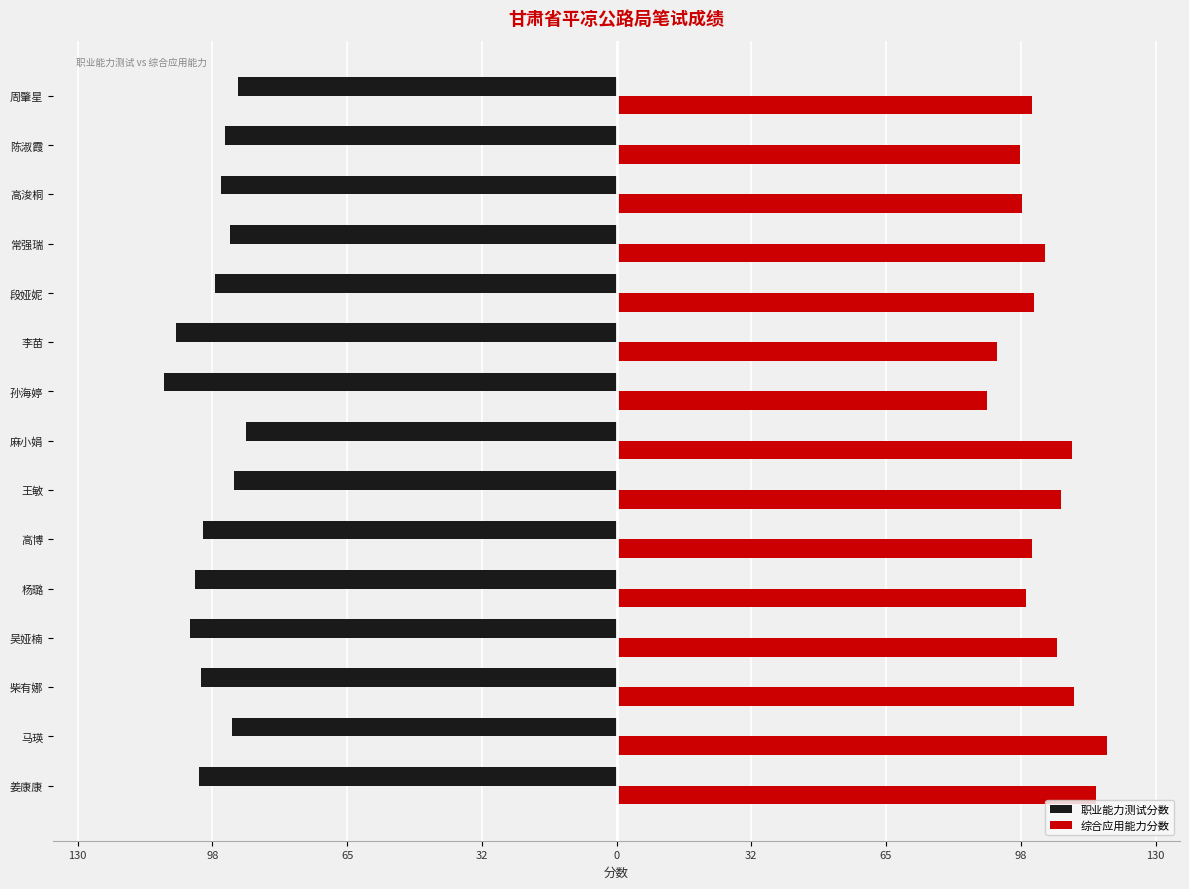

Which series has the largest total across all categories?

综合应用能力分数